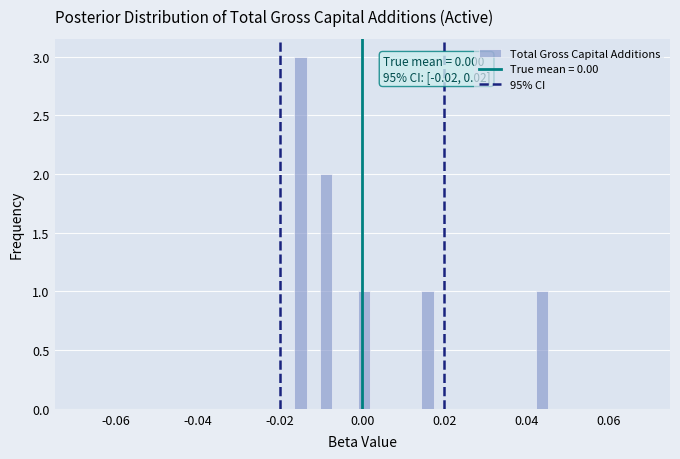

Around what value on the x-axis is the tallest bar? Give the approximate position of its centre, as read against the axis.

-0.016